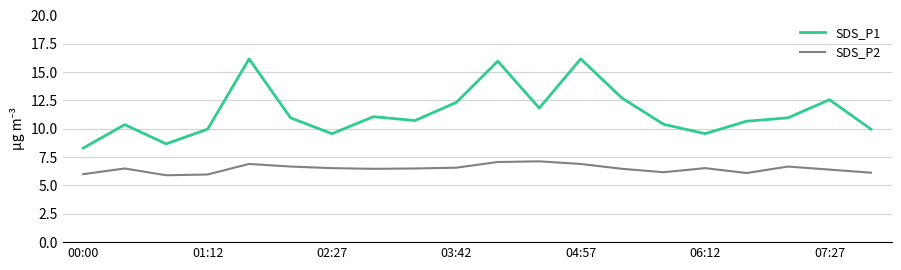

What is the smallest value displayed?

5.9